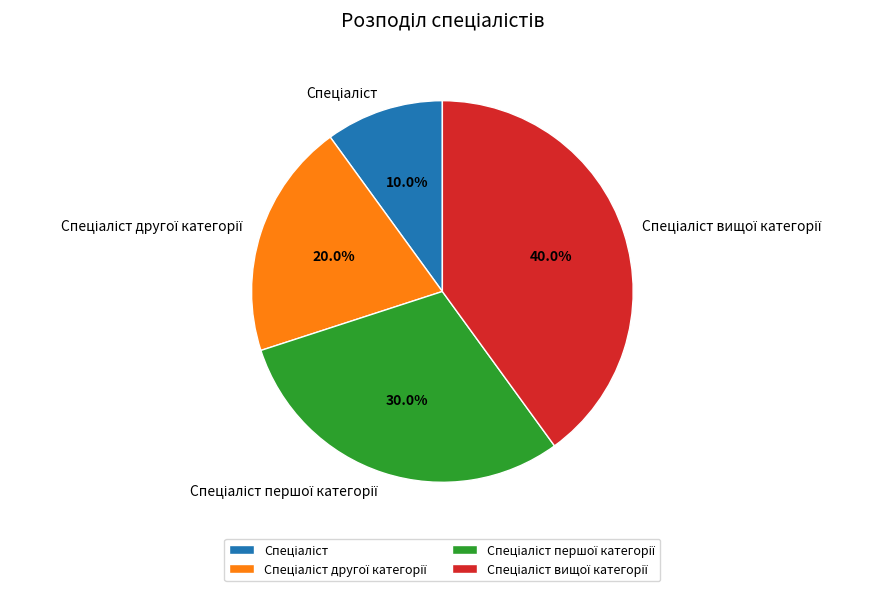

Does any single category account for the majority?

No